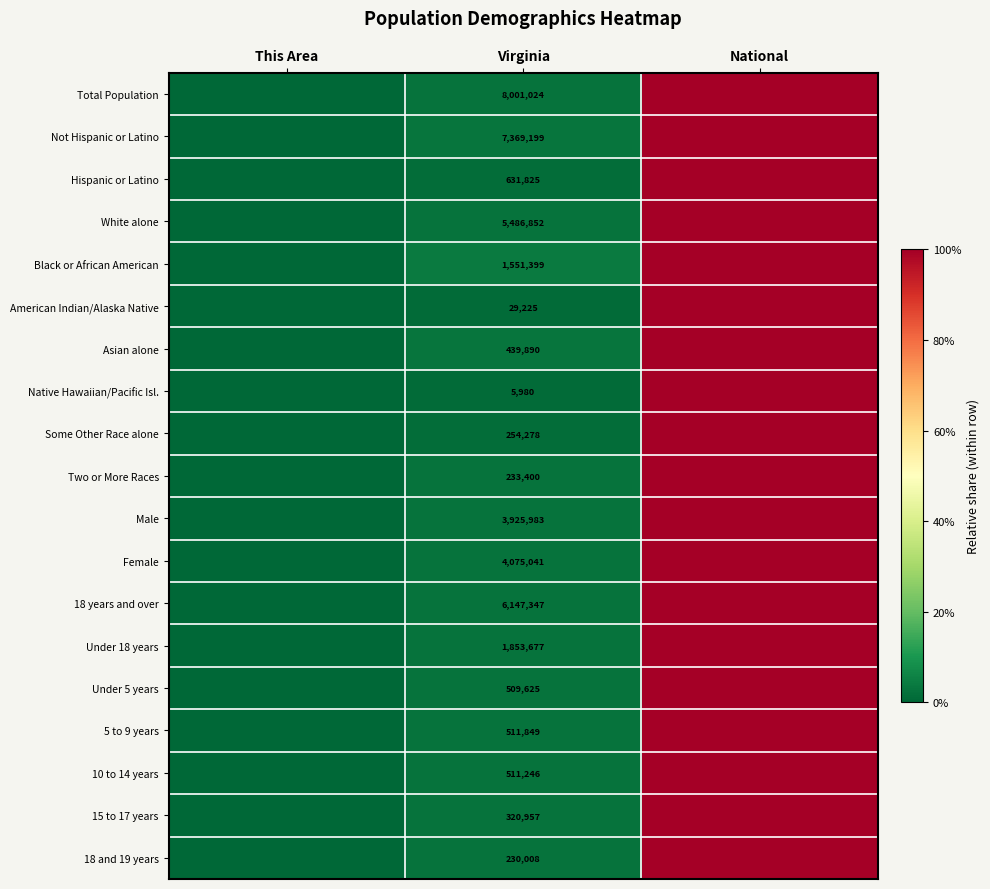

Is it true that Total Population equals 8001024.0 at Virginia?

True